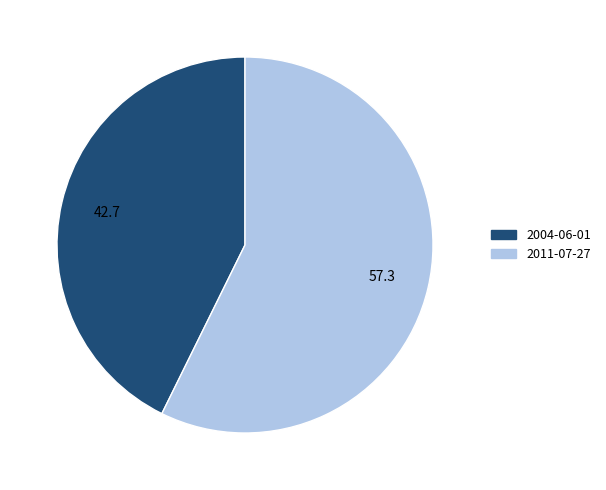

Which slice is the smallest?

2004-06-01